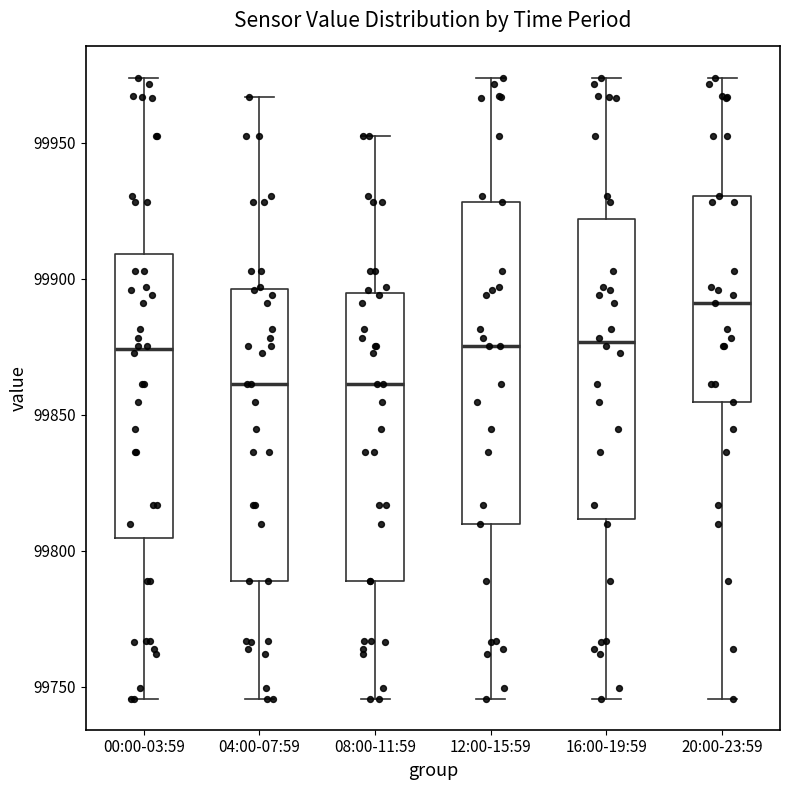

Which box's median line is the highest?

20:00-23:59